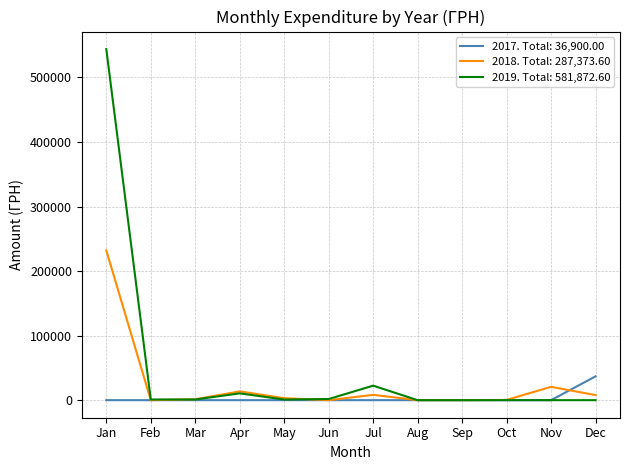

Is this an area chart (filled region under the line)?

No